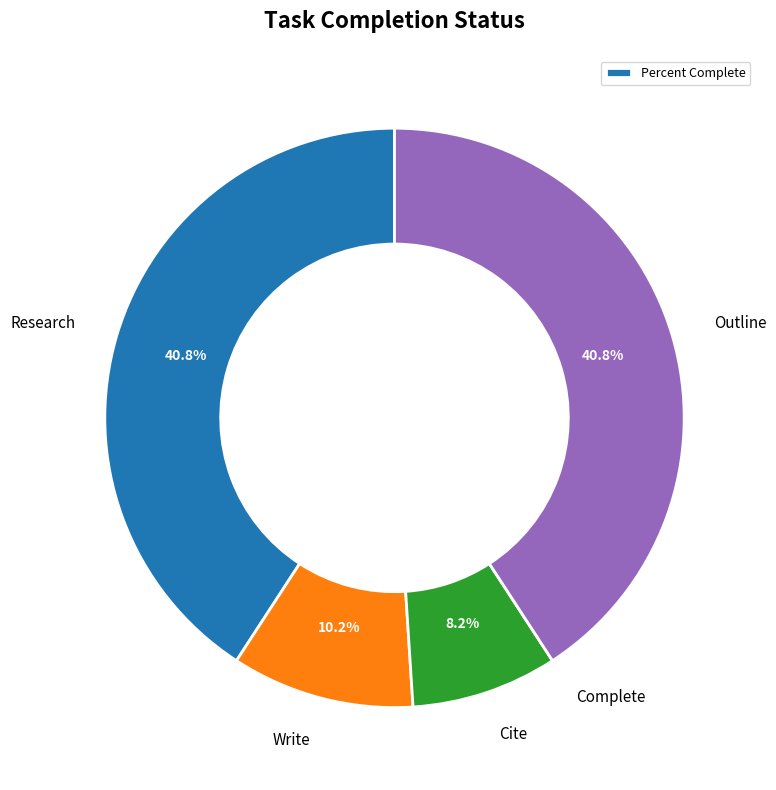

Does any single category account for the majority?

No